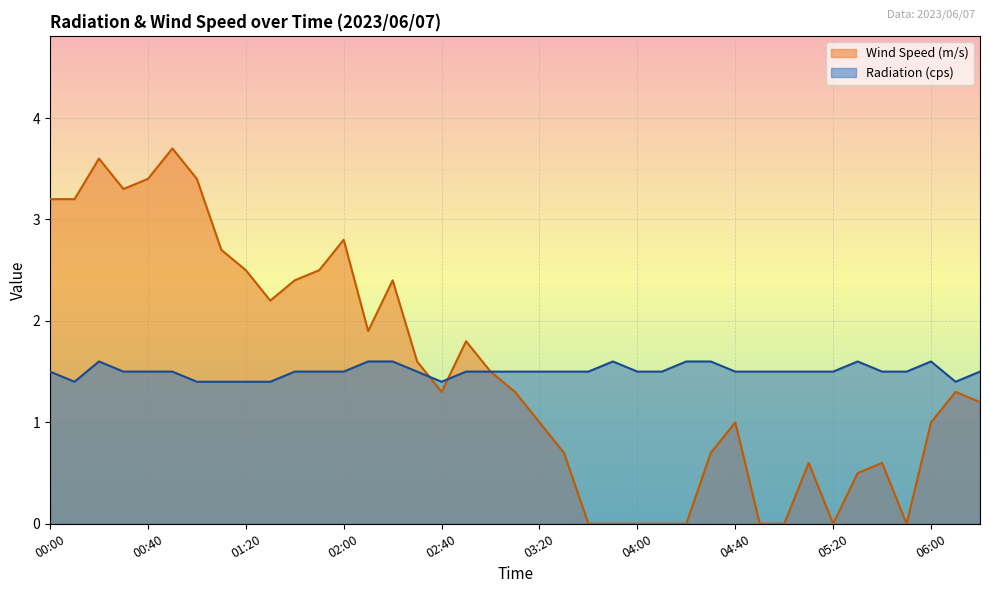

At how many categories does at least one series exceed 0?

39